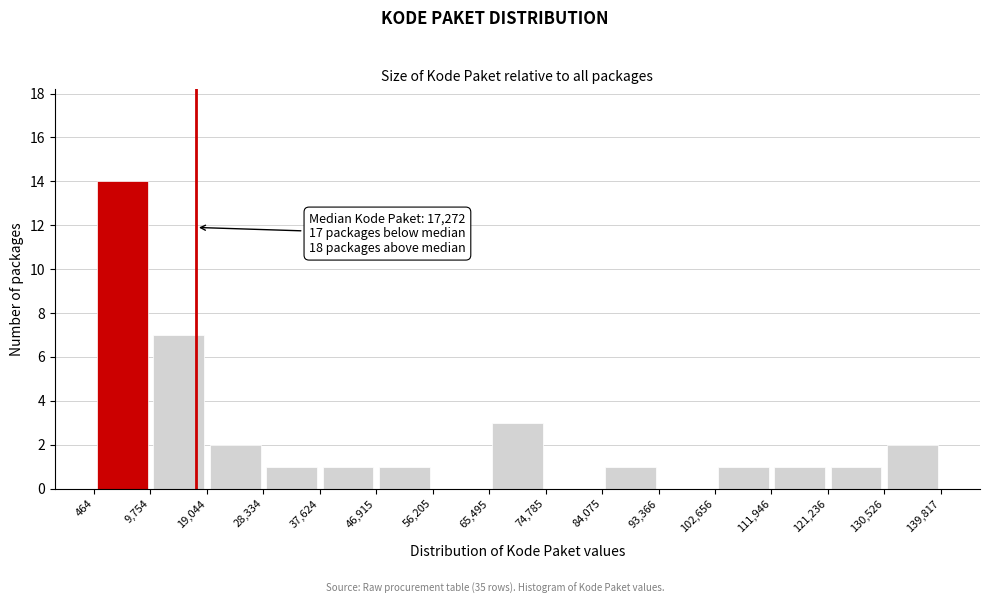

Which range on the x-axis has the tallest bar?

464 to 9,754